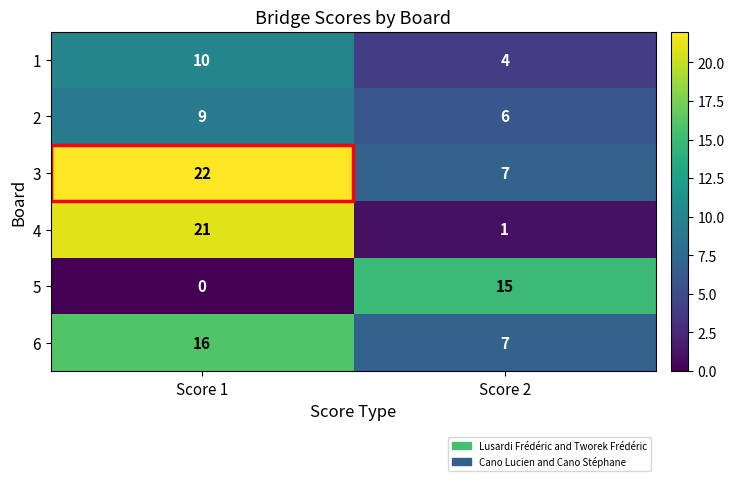

List the series in order of their peak value, highest first.

3, 4, 6, 5, 1, 2